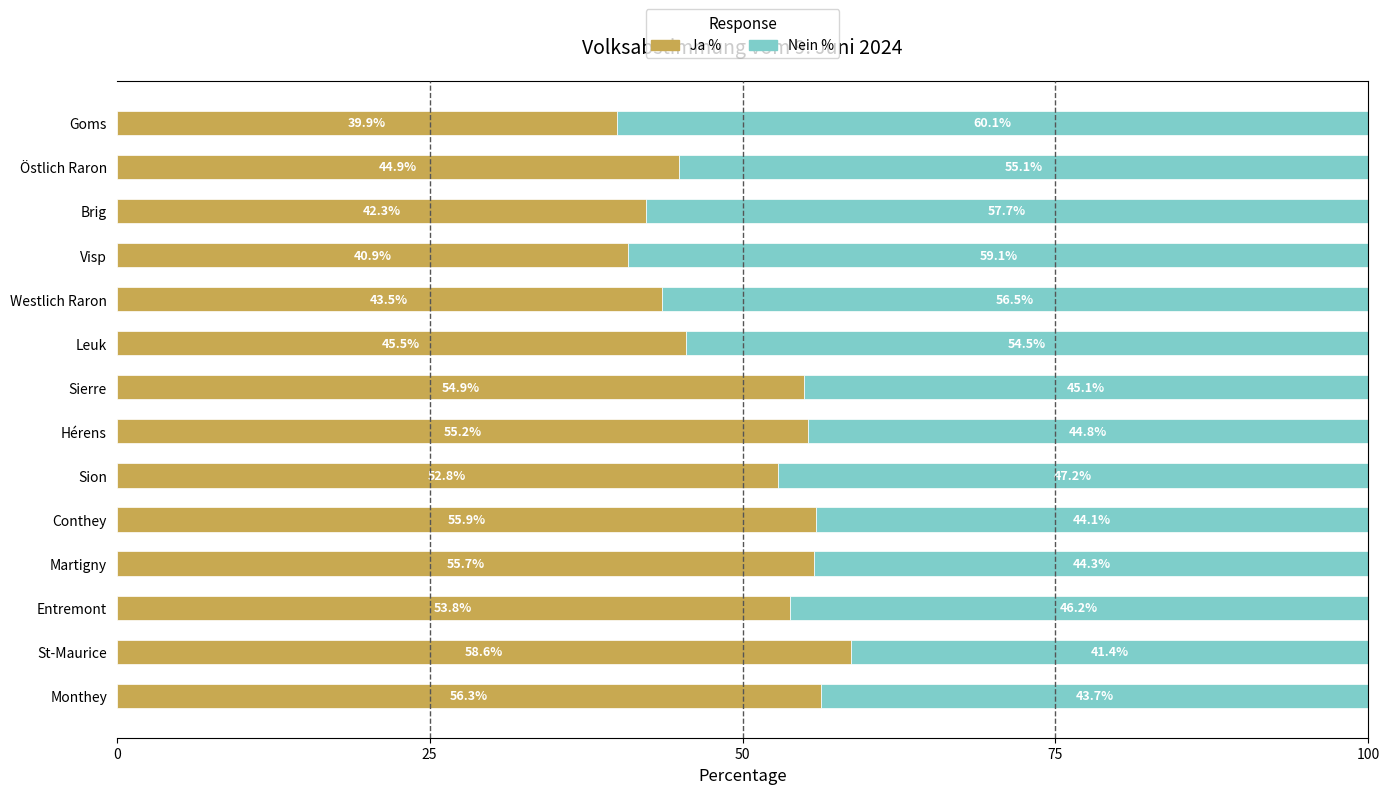

What are all the series names shown in the legend?

Ja %, Nein %